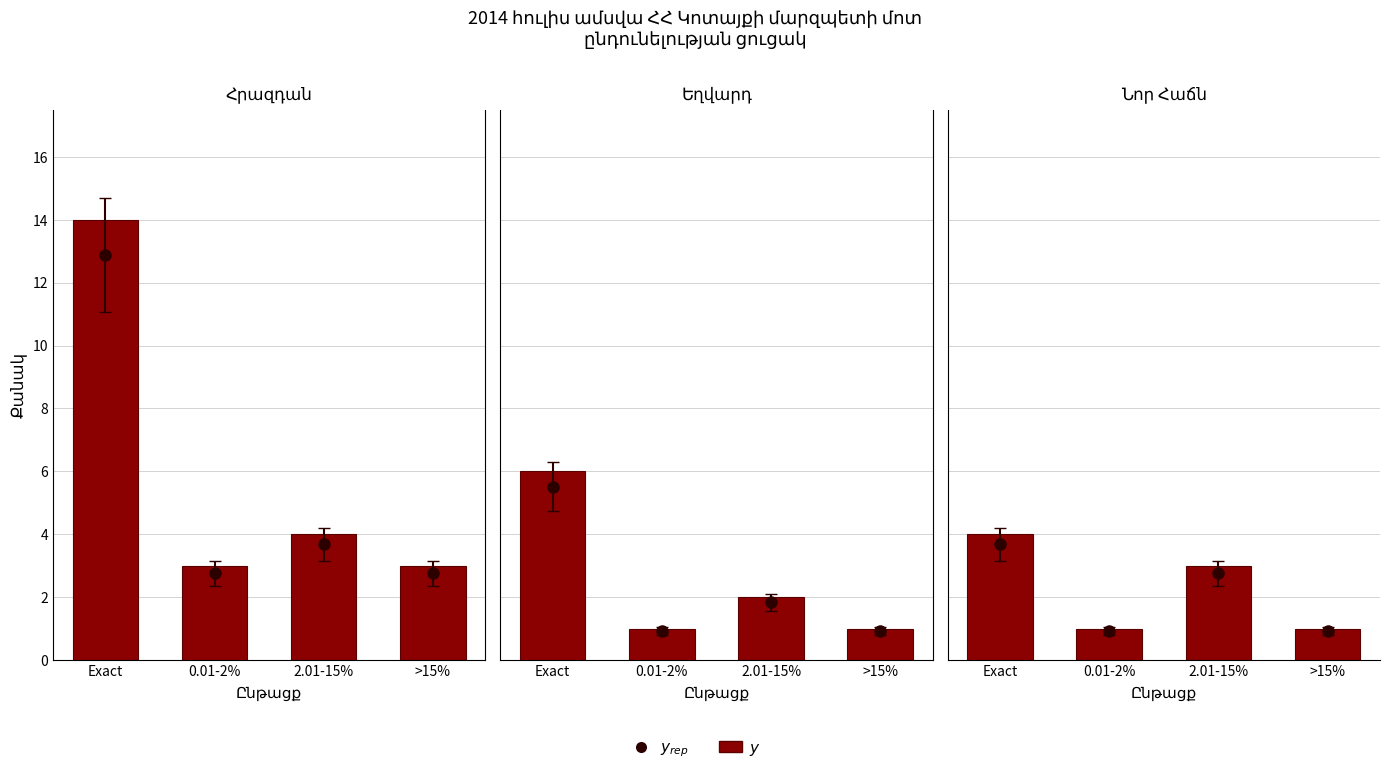

Which label corresponds to the largest value in the chart?

Exact